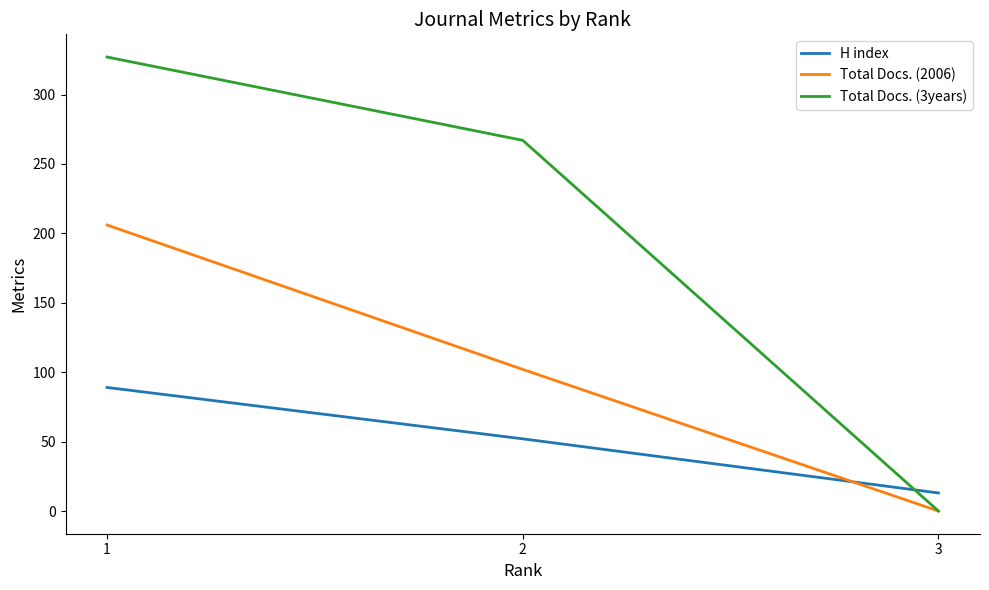

What is the total value across all series at 1?

622